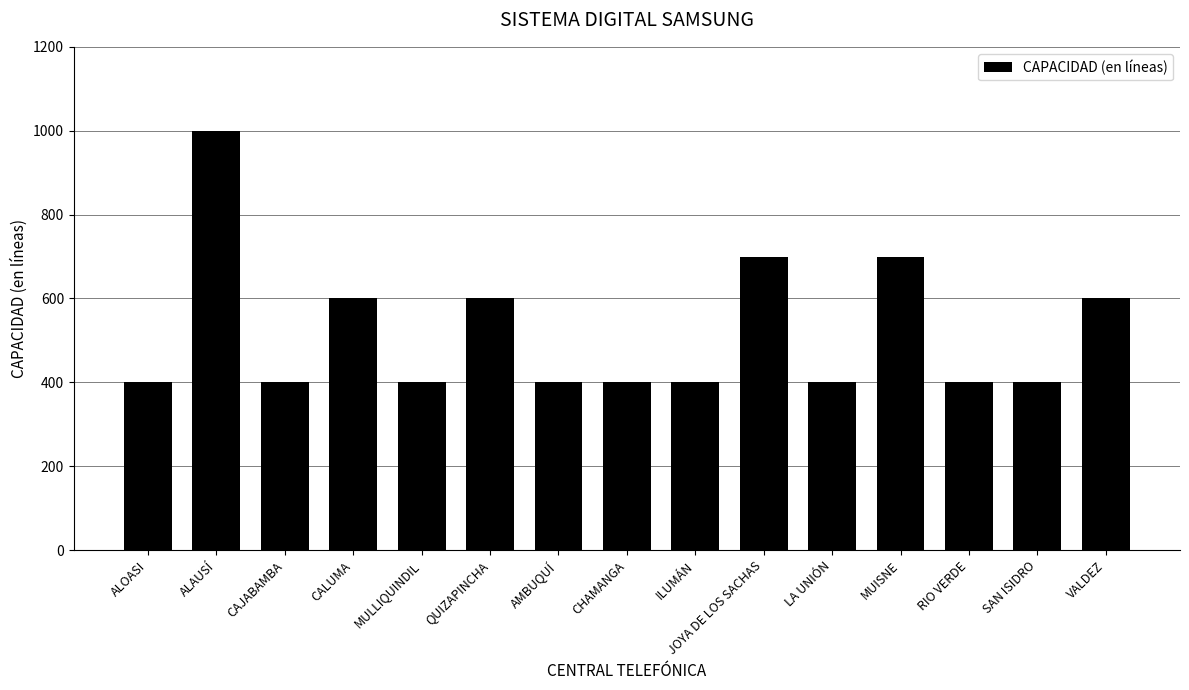

What is the sum of the values at SAN ISIDRO and AMBUQUÍ?

800